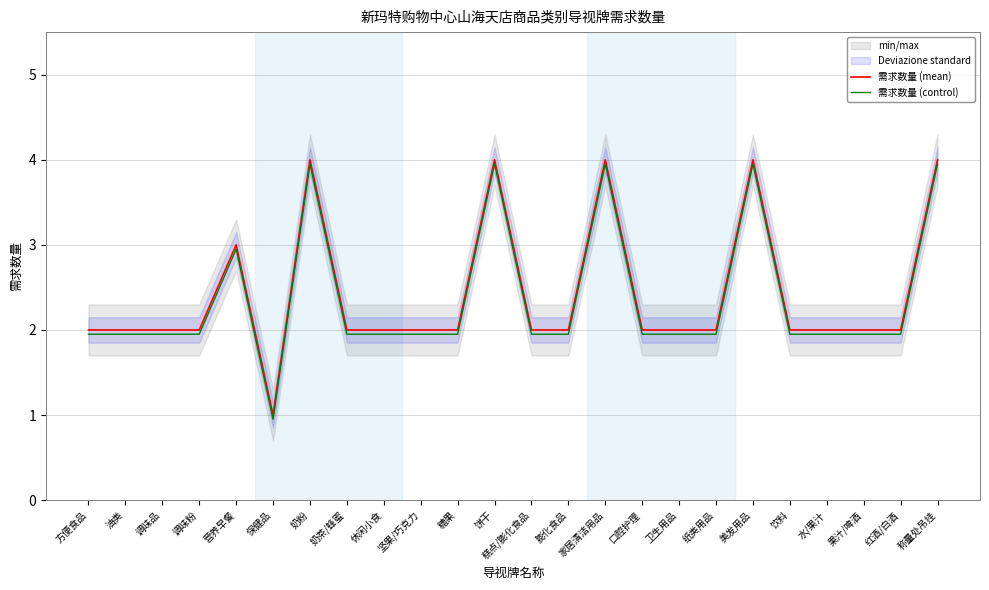

True or false: 需求数量 (mean) and 需求数量 (control) cross at least once.

False